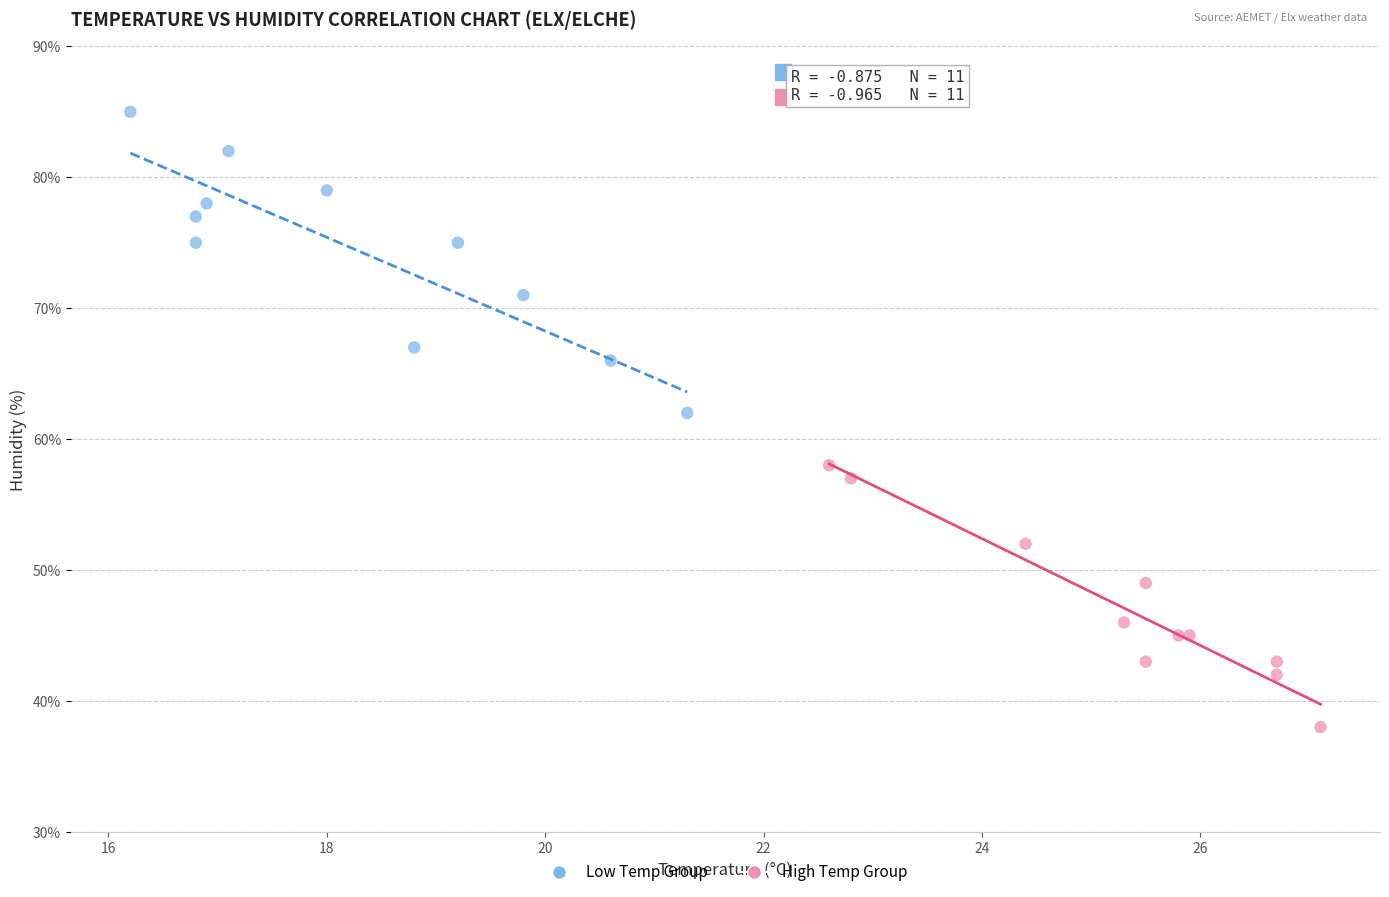

Which series has the widest spread of Y values?

Low Temp Group